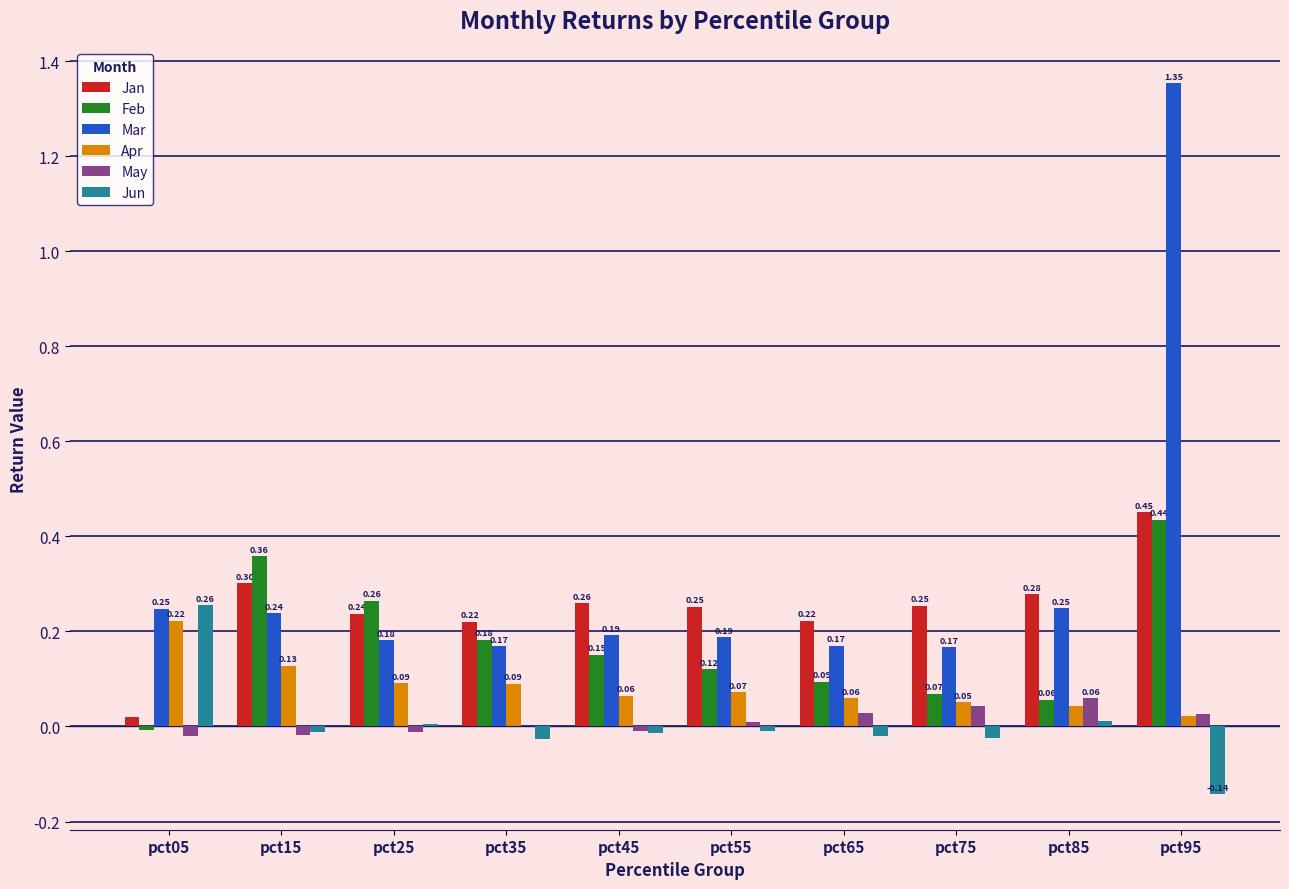

Which series has the largest total across all categories?

Mar